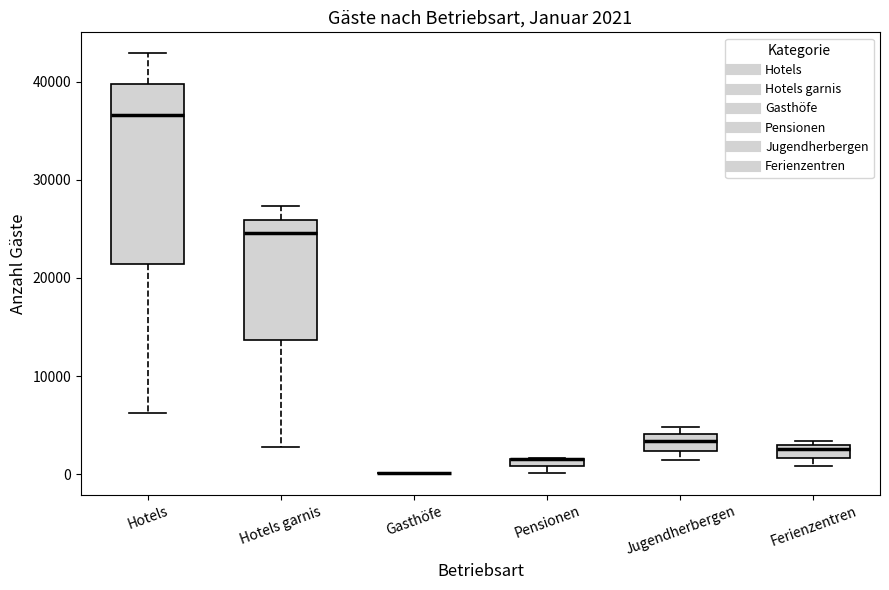

Which box is the tallest, from its lower edge to its upper edge?

Hotels